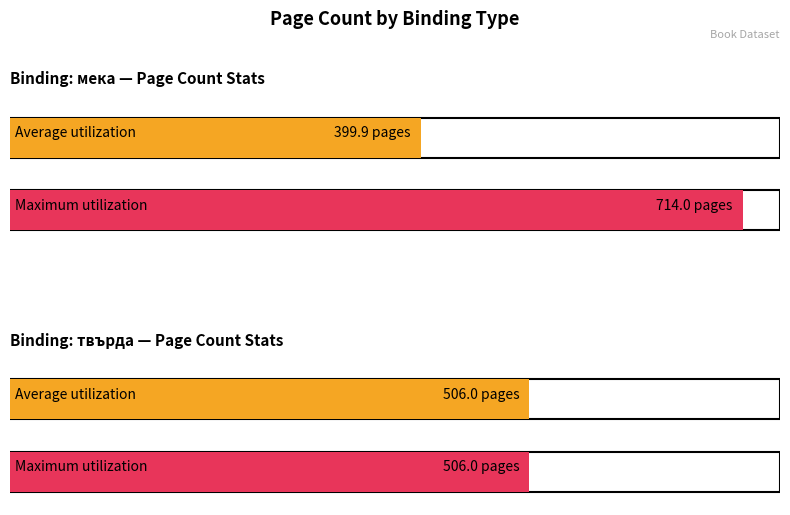

Rank the series by their average value, from highest to lowest.

Maximum utilization, Average utilization